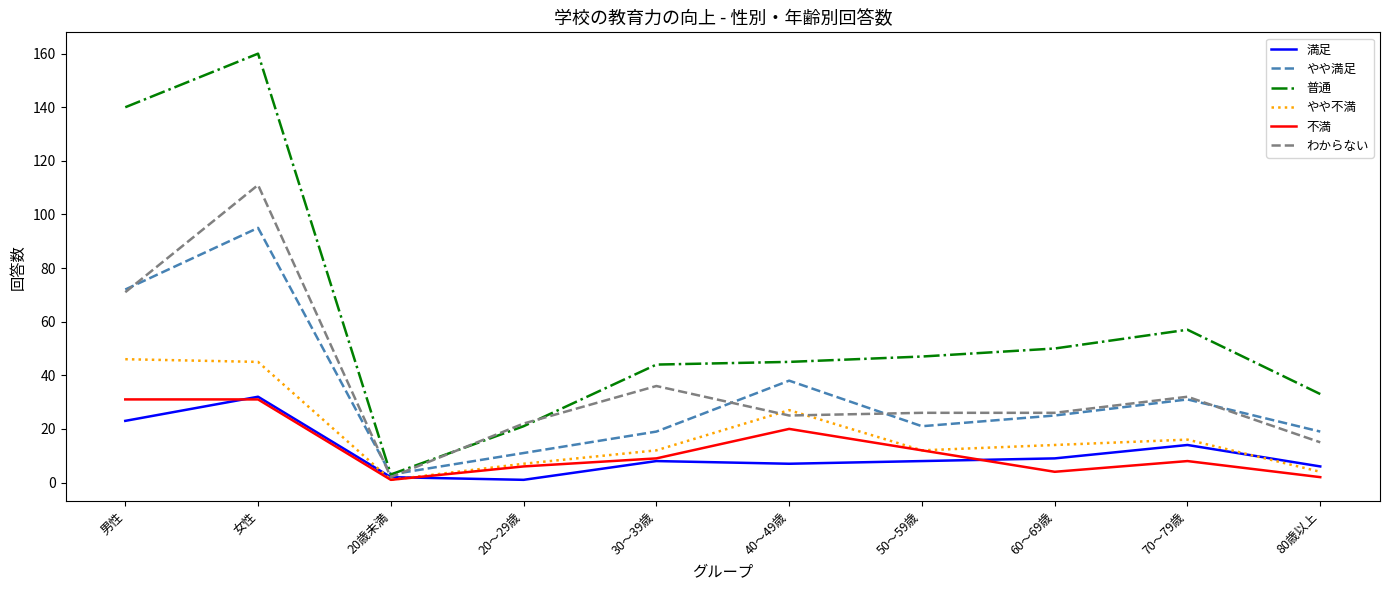

How many lines are shown in the chart?

6